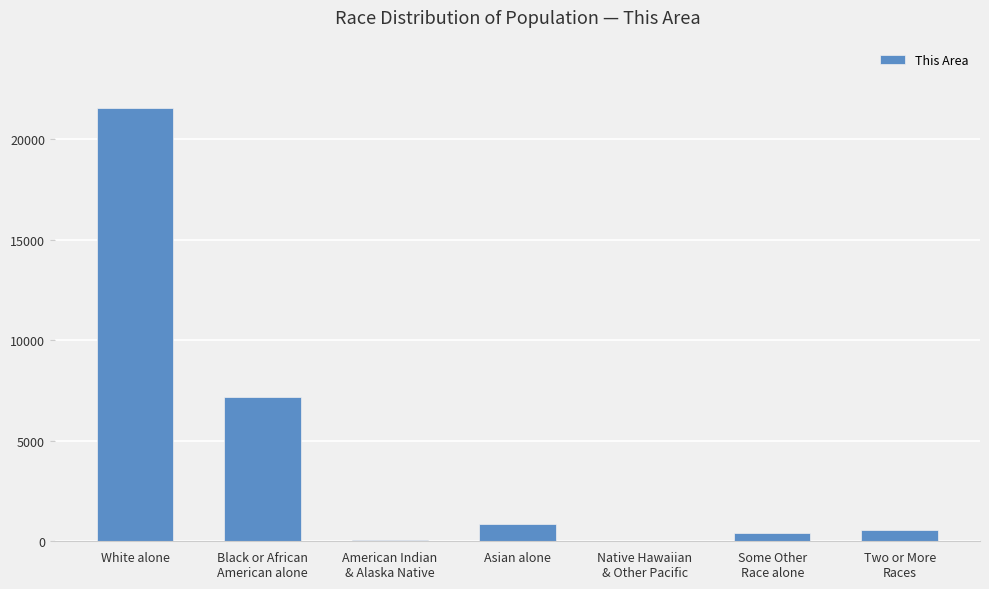

Which has a higher value, Black or African
American alone or Asian alone?

Black or African
American alone